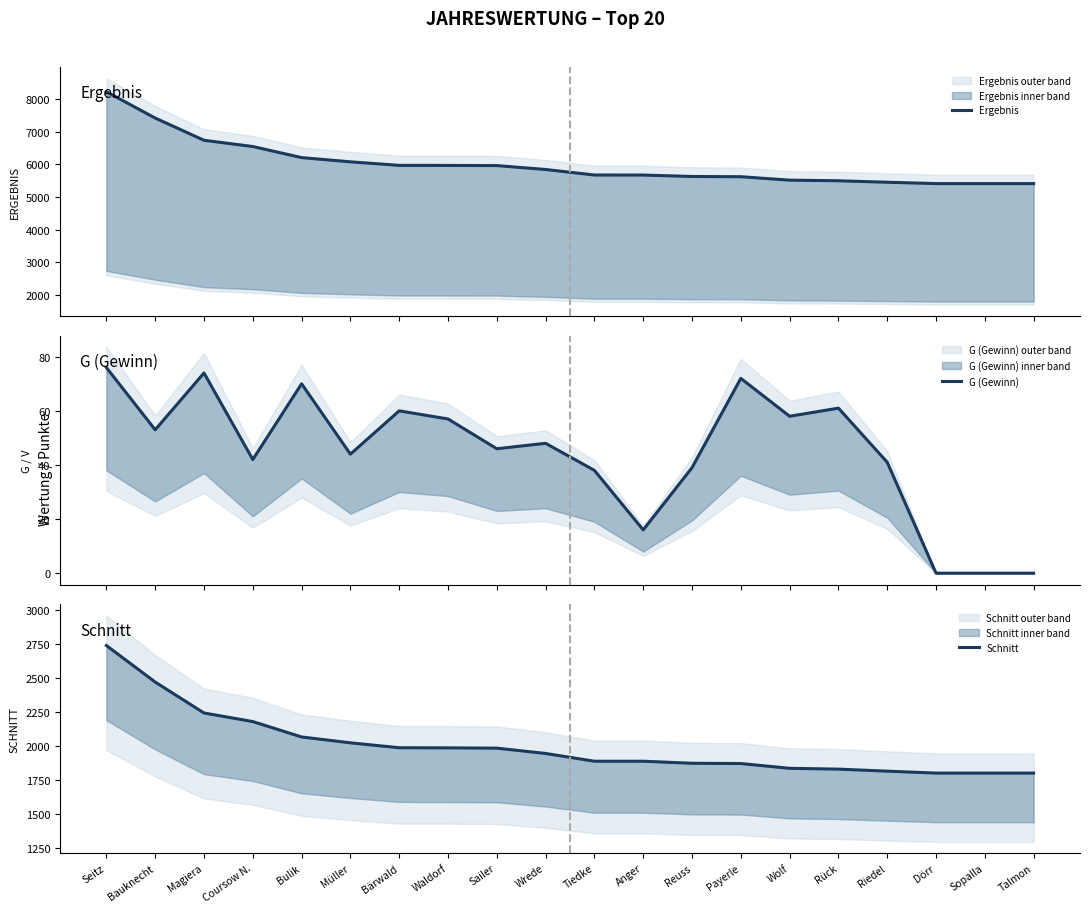

What is the sum of all Ergebnis values?

120181